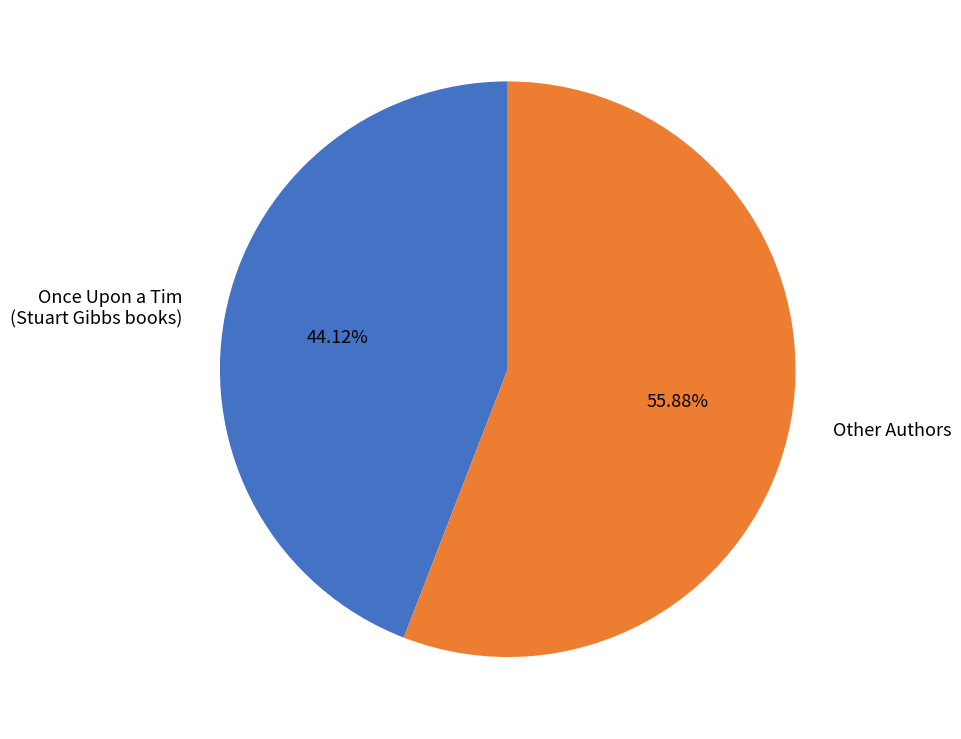

How many slices are in this pie chart?

2